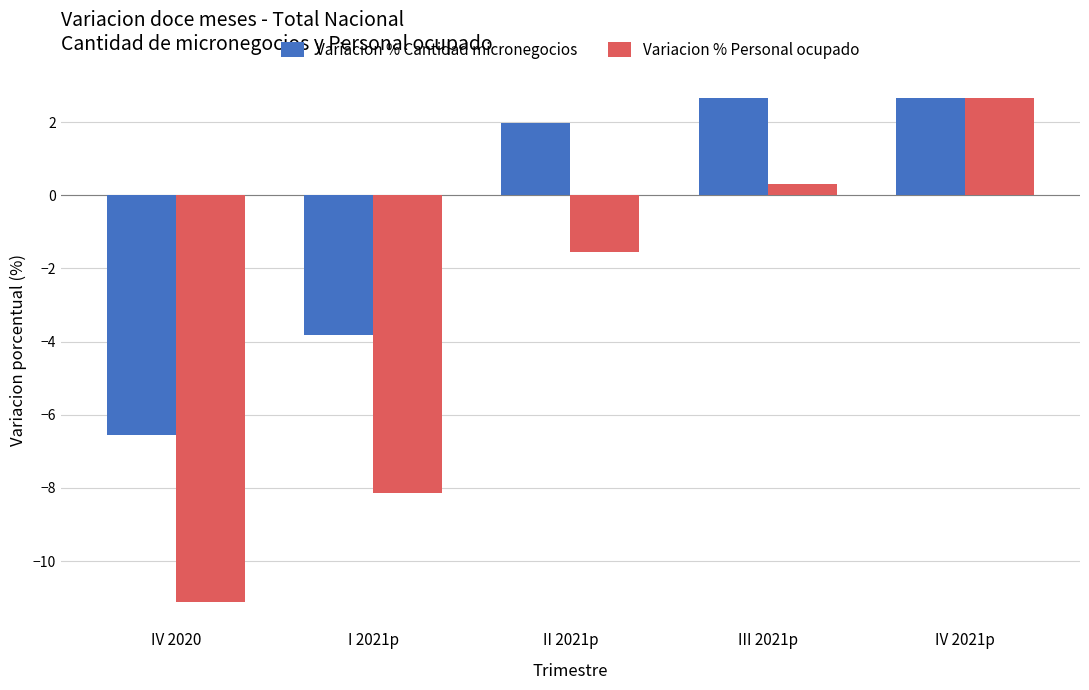

What is the sum of the Variacion % Personal ocupado values at III 2021p and II 2021p?

-1.2